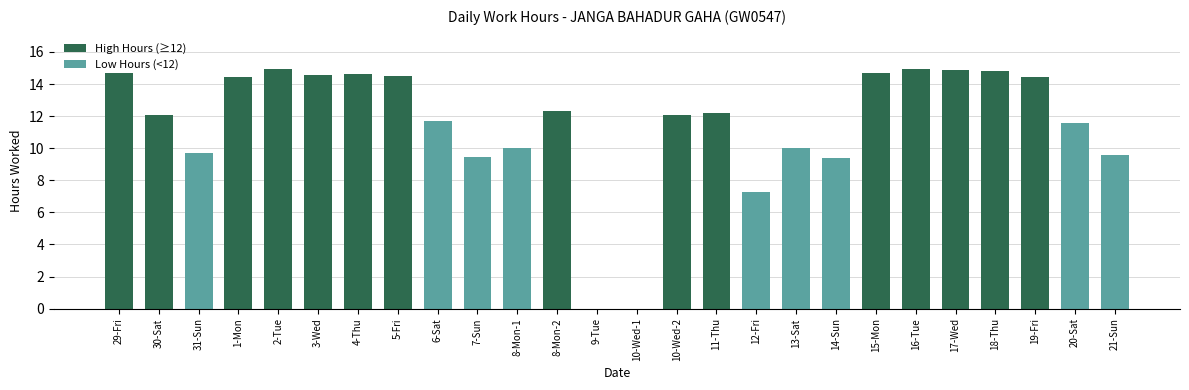

What is the sum of the values at 10-Wed-2 and 3-Wed?

26.6